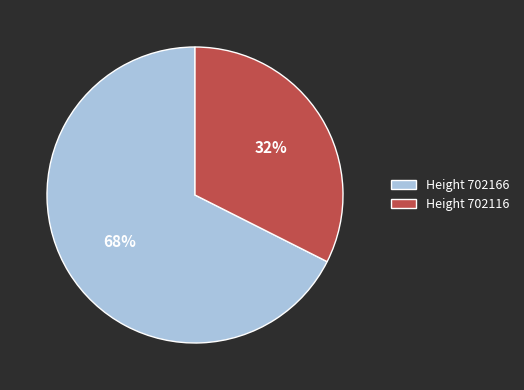

Count the number of slices in the pie.

2